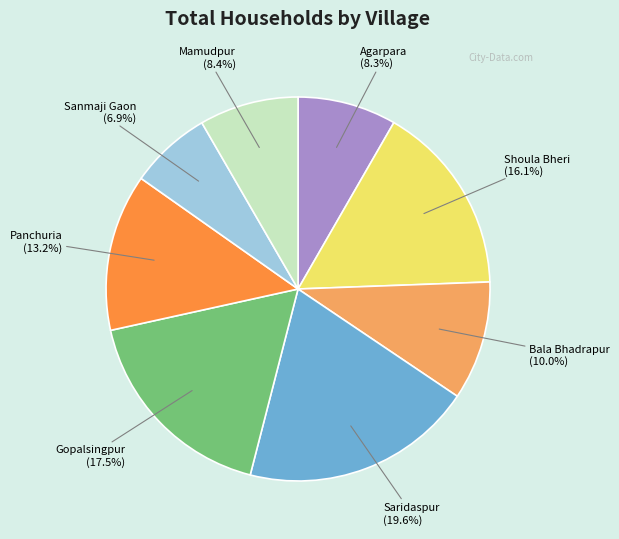

Is there any slice that represents more than half of the pie?

No